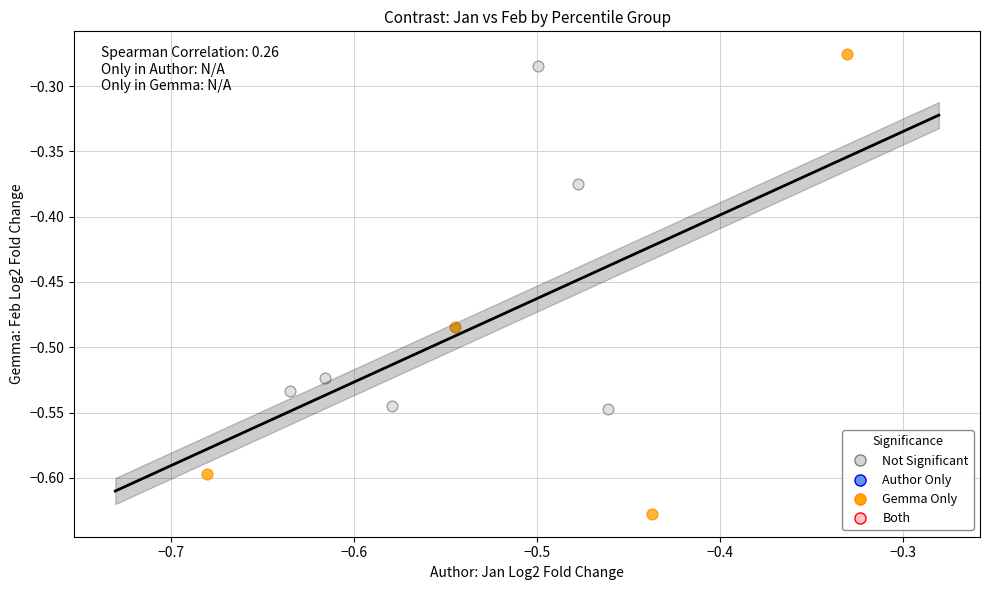

Which series contains the lowest Y value?

Gemma Only